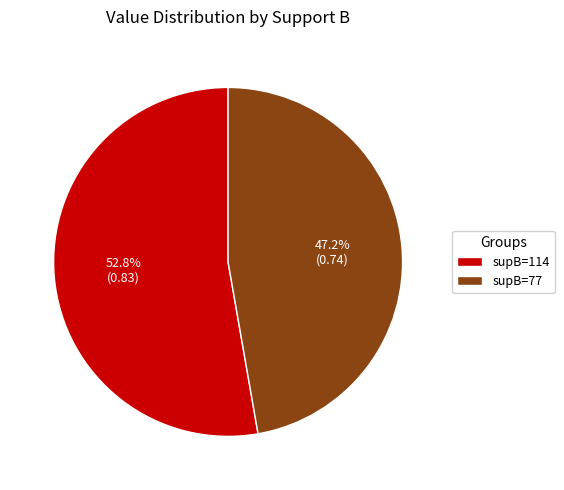

Between supB=77 and supB=114, which is larger?

supB=114